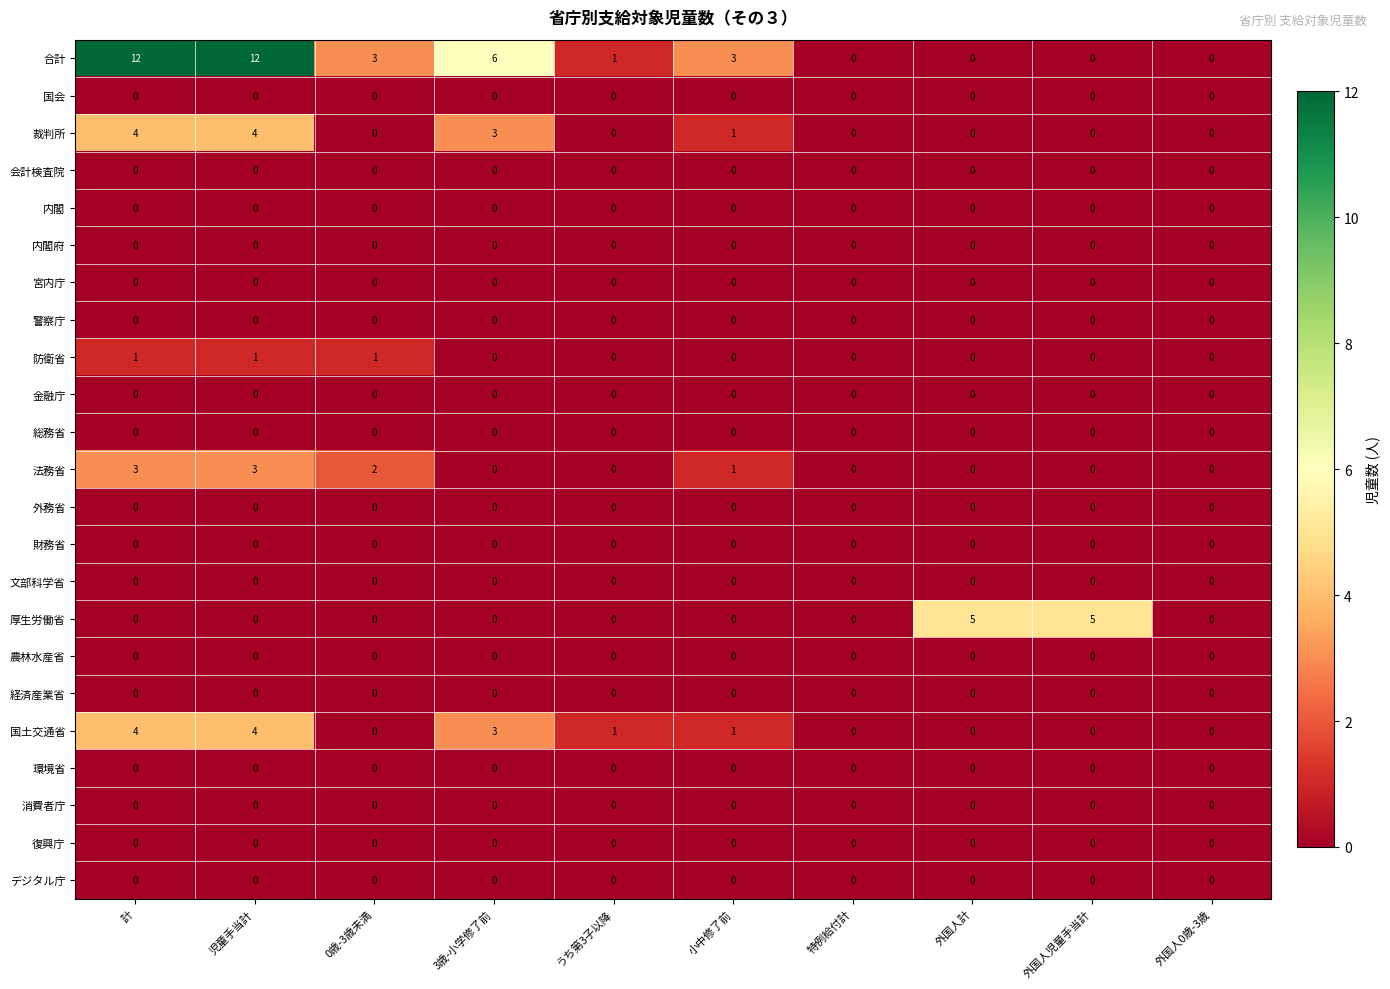

At how many categories does at least one series exceed 4?

5